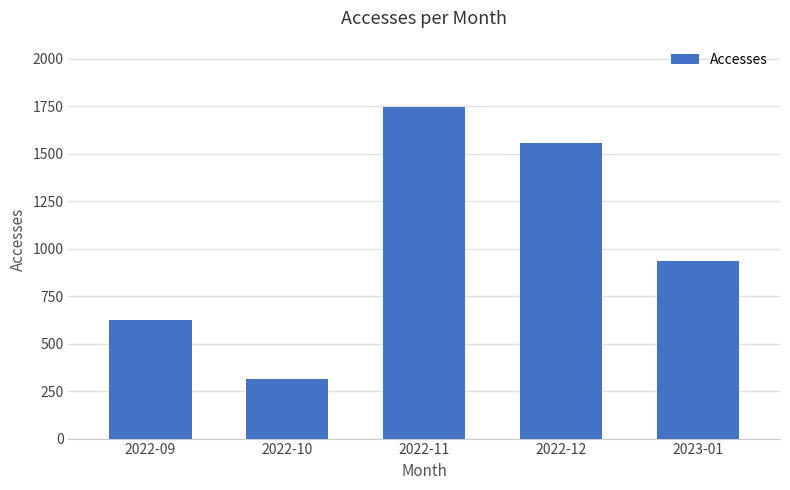

Rank the categories by value from lowest to highest.

2022-10, 2022-09, 2023-01, 2022-12, 2022-11